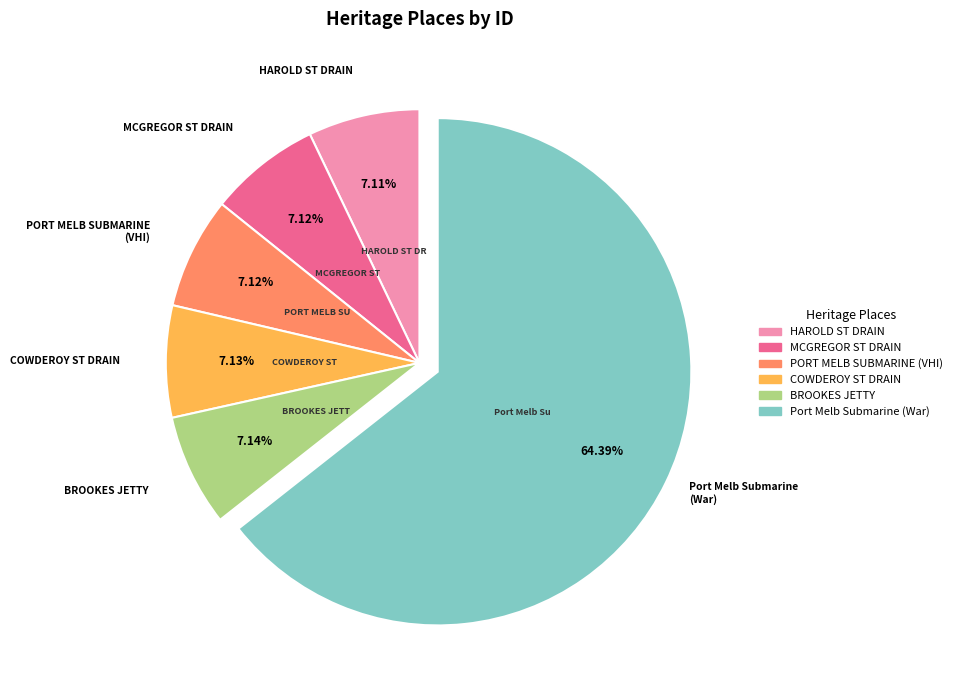

Does any single category account for the majority?

Yes